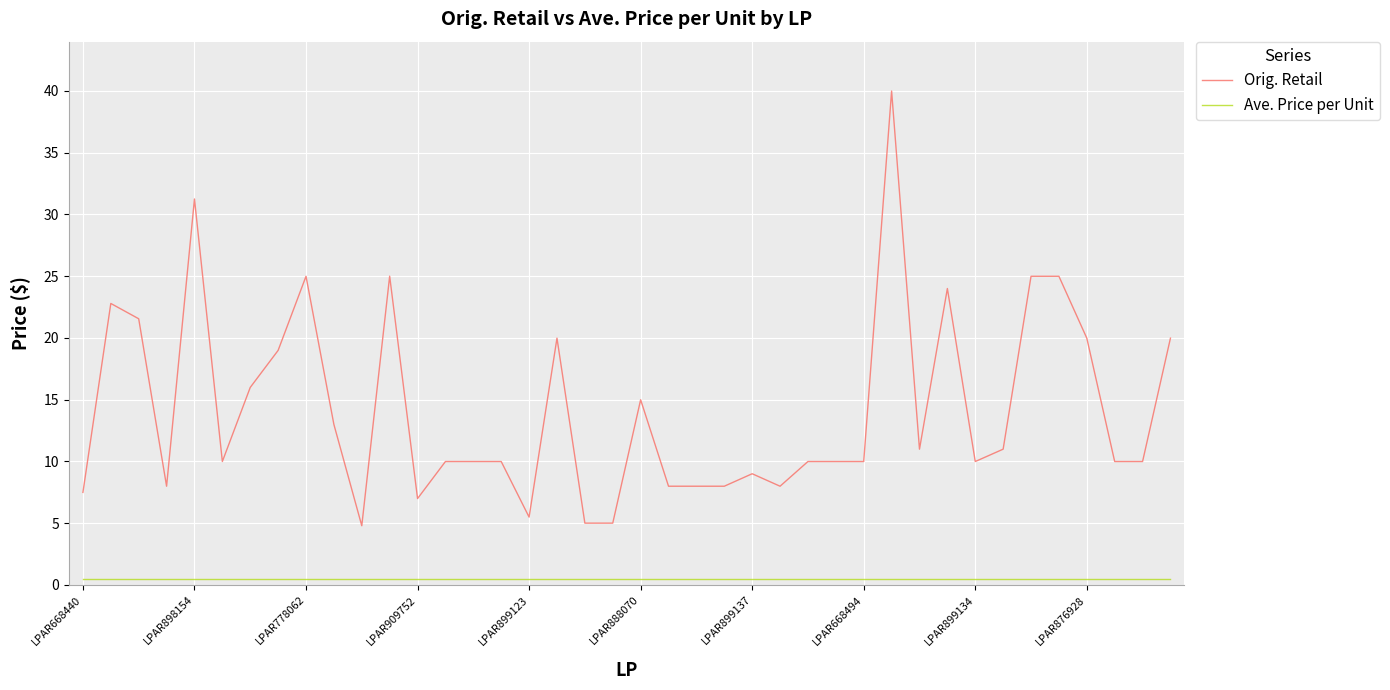

What are all the series names shown in the legend?

Orig. Retail, Ave. Price per Unit